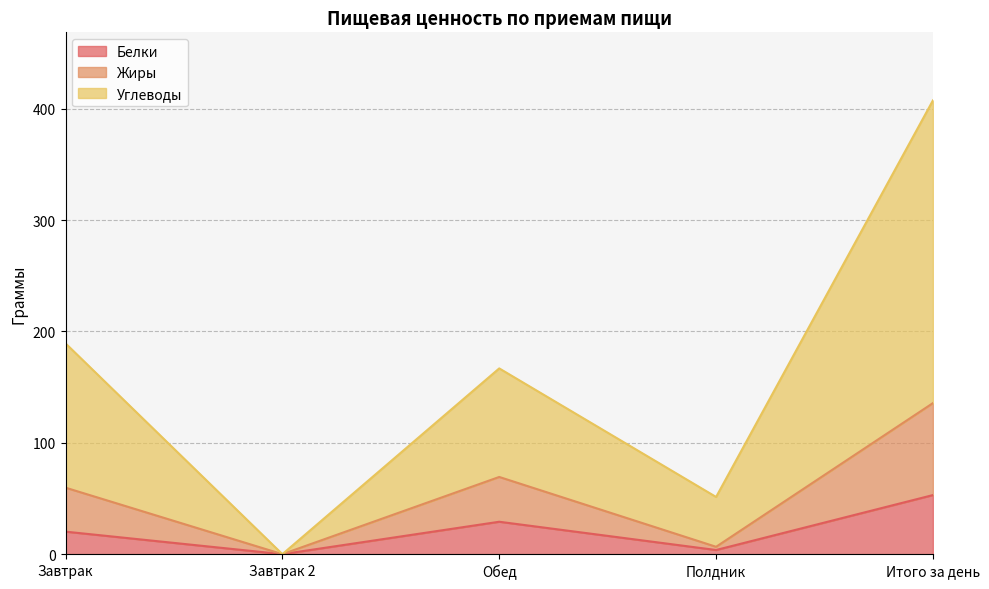

How many data points in Углеводы are above 166?

3